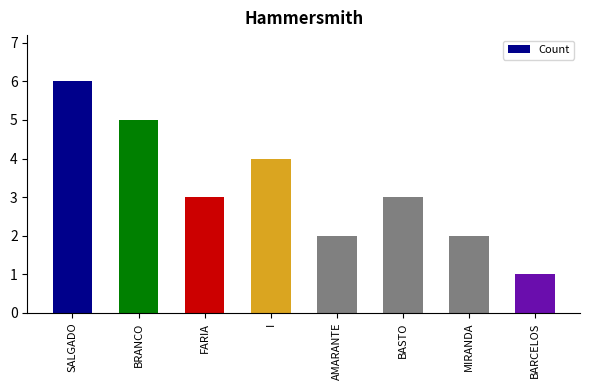

What is the smallest value displayed?

1